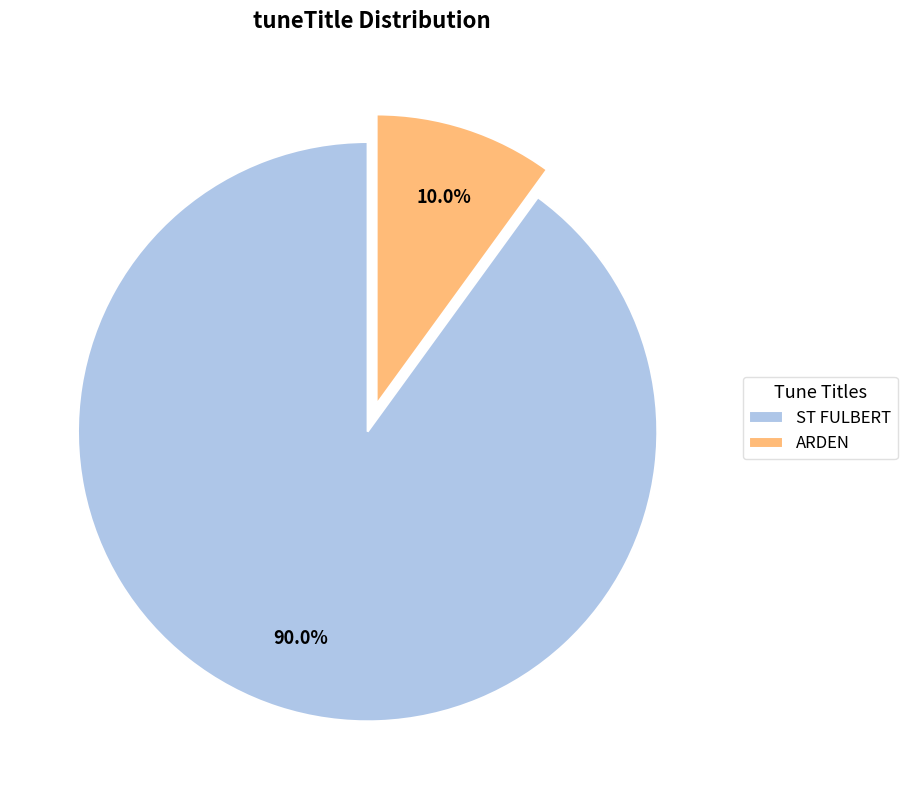

How many segments does this pie chart have?

2